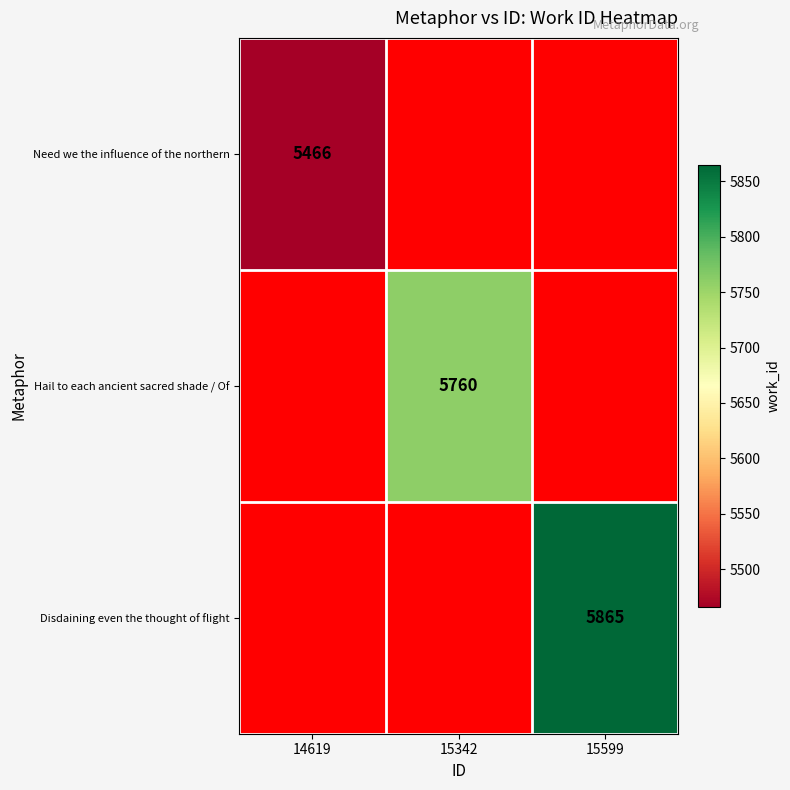

What is the smallest value displayed?

5466.0